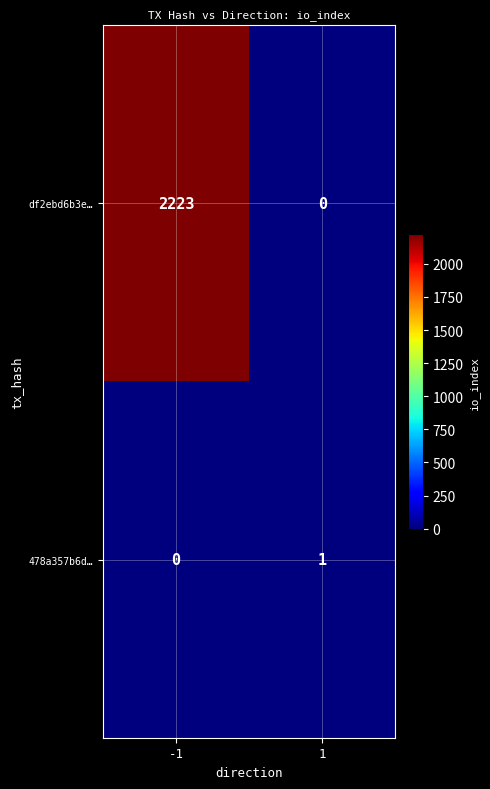

Between -1 and 1, which series saw the biggest shift?

df2ebd6b3e…